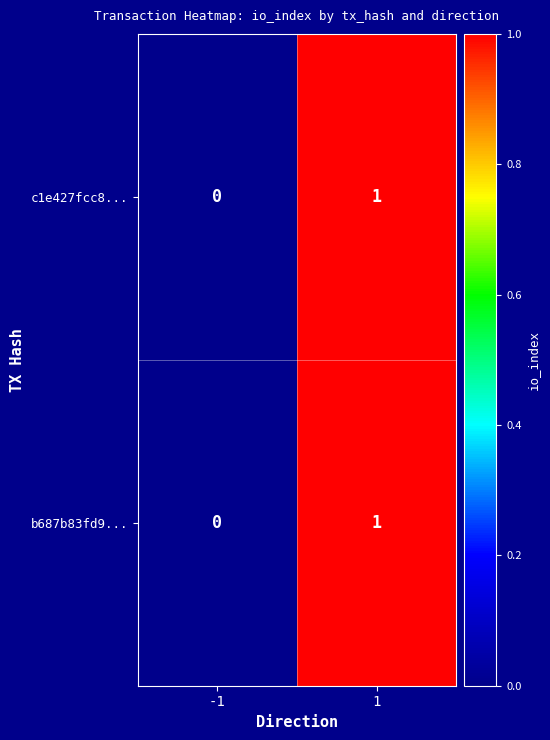

Reading left to right, what are all the values shown in this chart?

c1e427fcc8...: 0	1
b687b83fd9...: 0	1